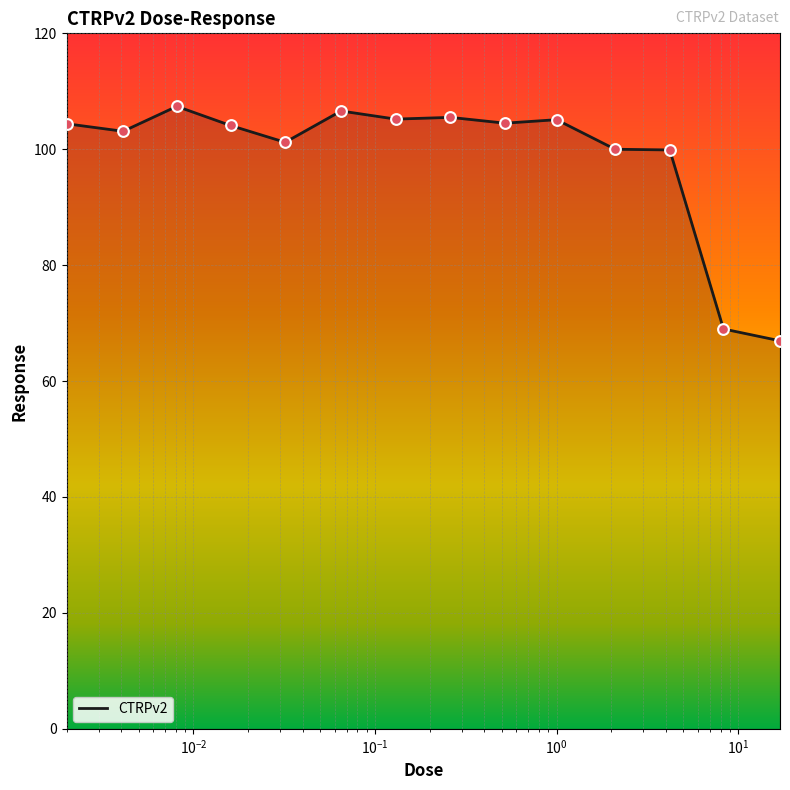

What is the greatest value displayed?

107.4